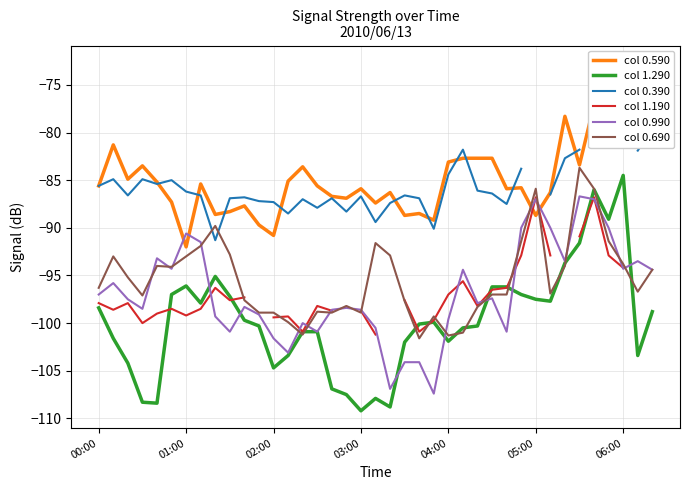

The col 1.290 series shows -158.0 at 01:00. True or false?

False